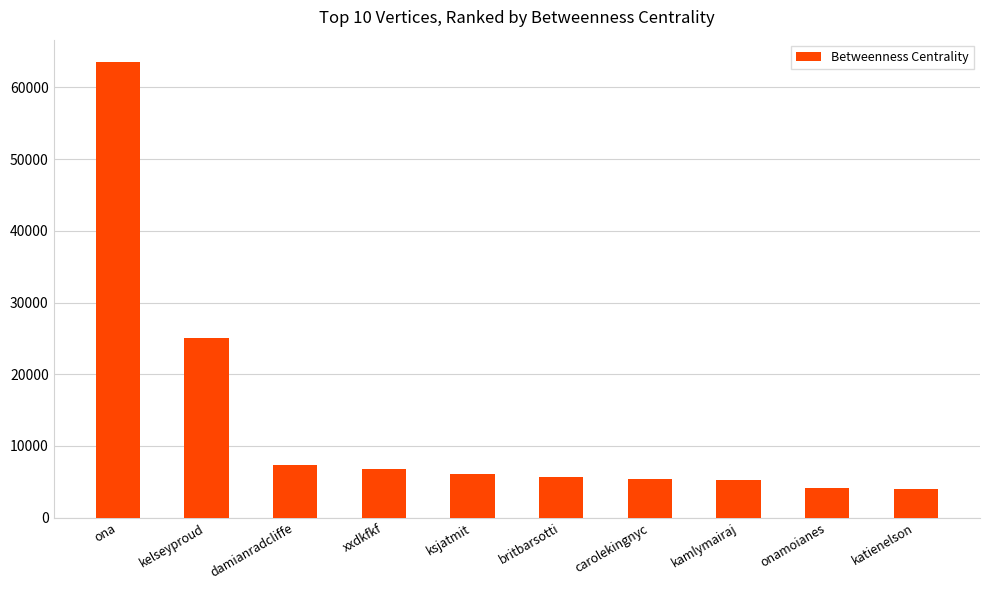

Count the number of values greater than 6086.

5